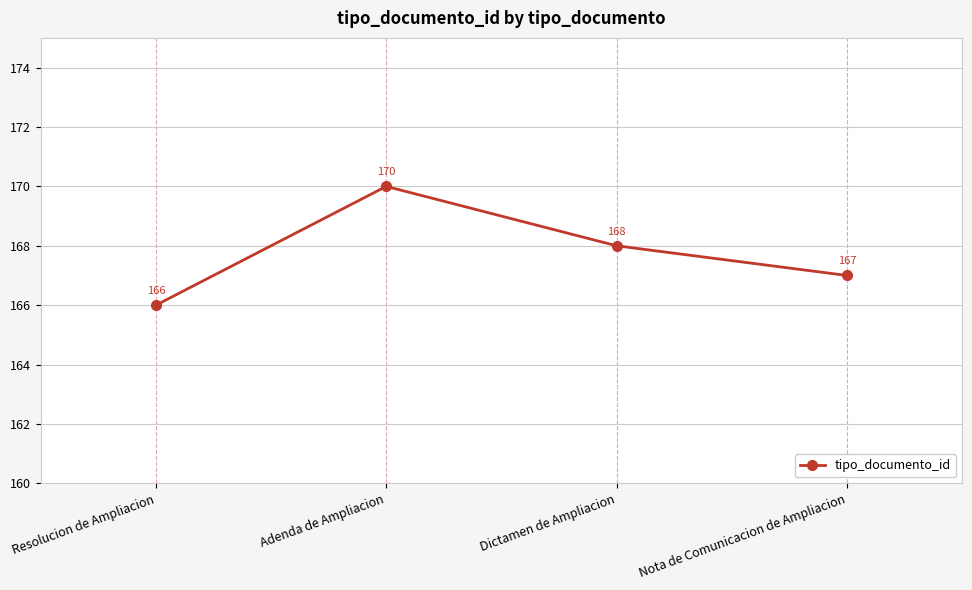

Reading left to right, what are all the values shown in this chart?

166	170	168	167